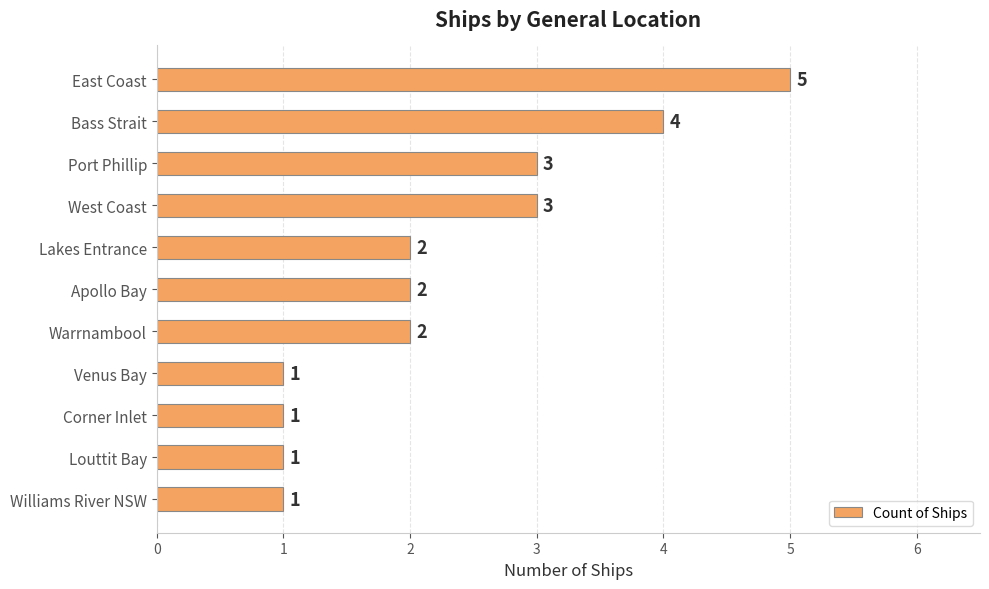

Which category has the highest value across all series?

East Coast